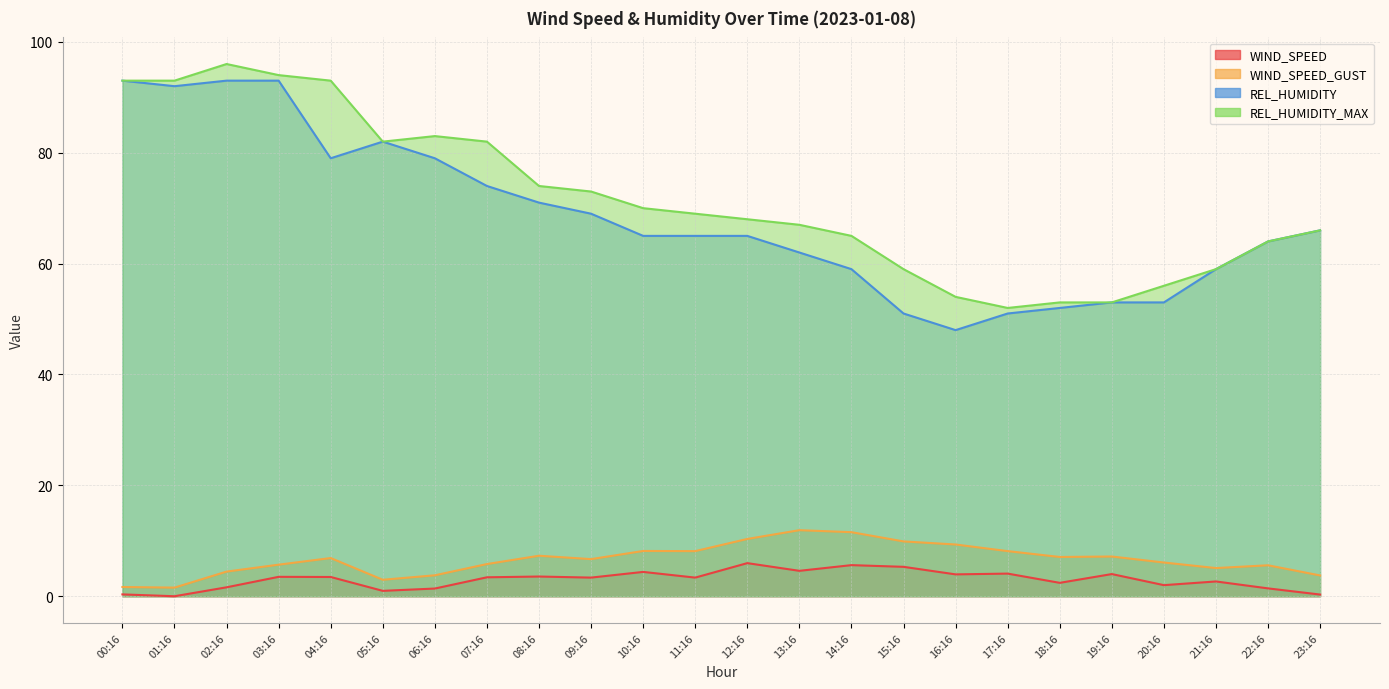

What is the approximate value of WIND_SPEED_GUST at 22:16?

5.6